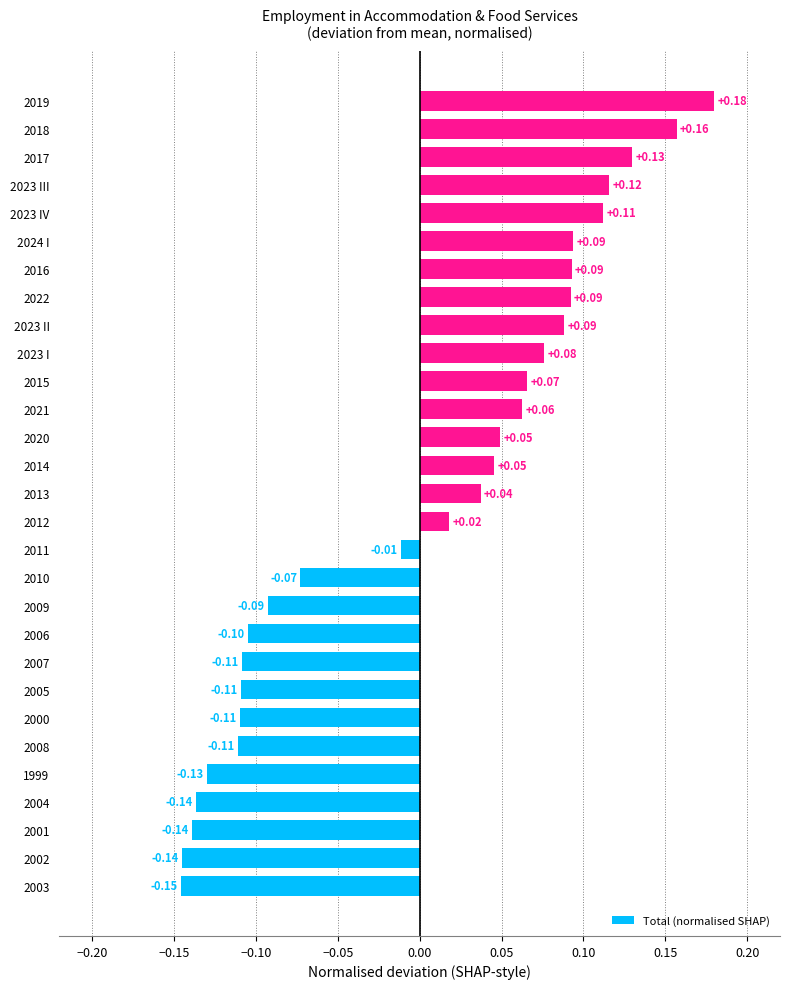

What is the difference between the second highest and second lowest values?

0.3